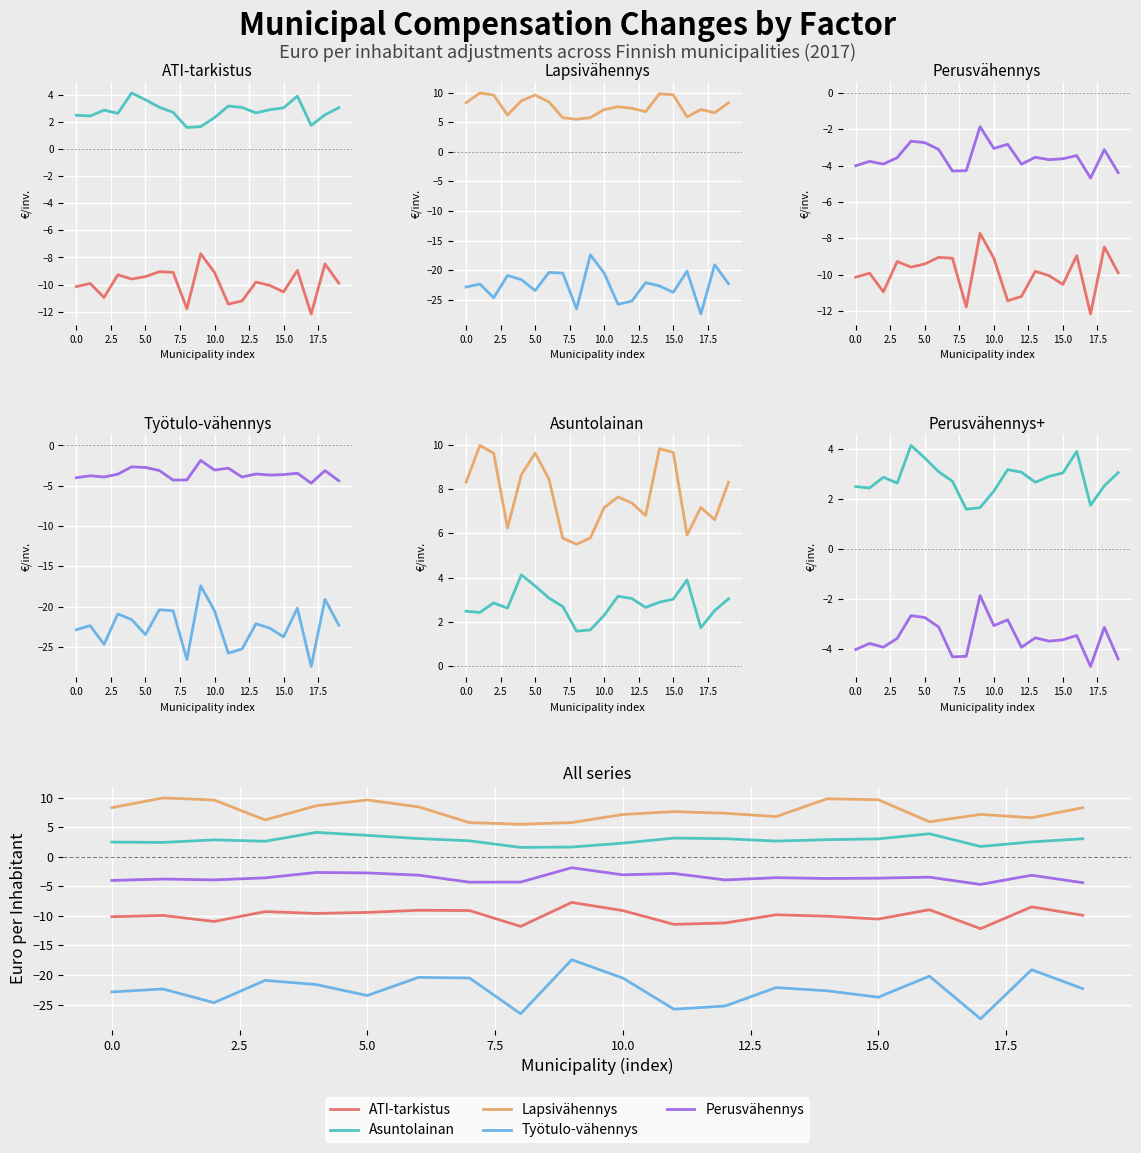

True or false: Työtulo-vähennys and ATI-tarkistus intersect in this chart.

False